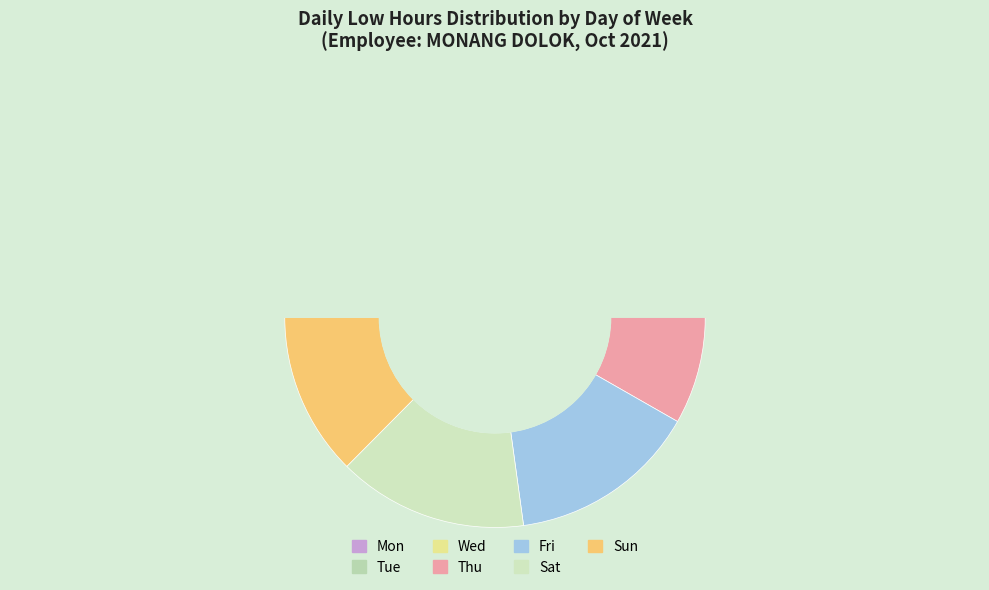

Is there any slice that represents more than half of the pie?

No